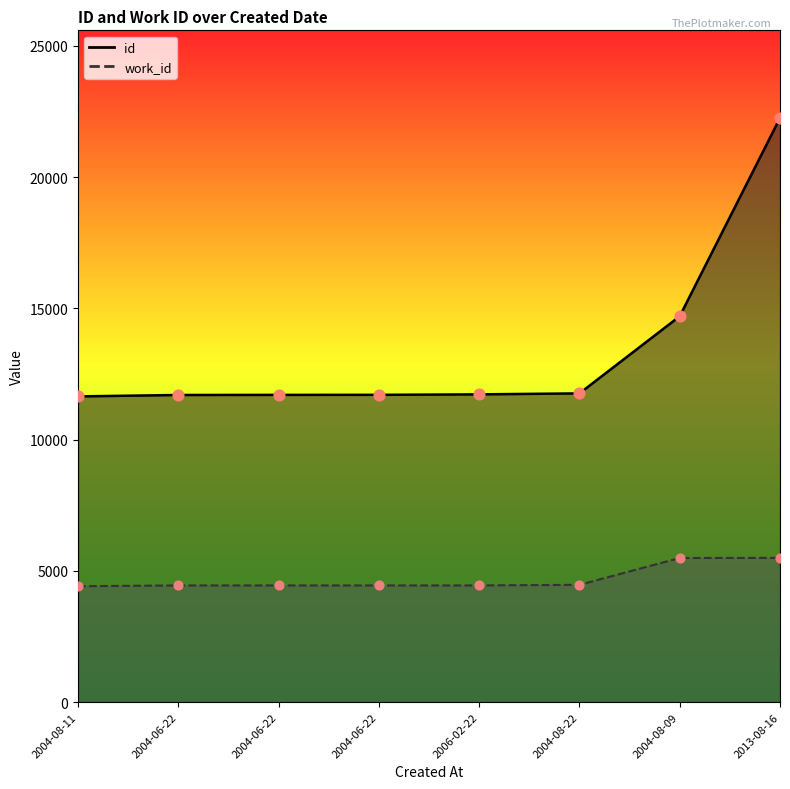

What is the total value across all series at 2004-06-22?

16144